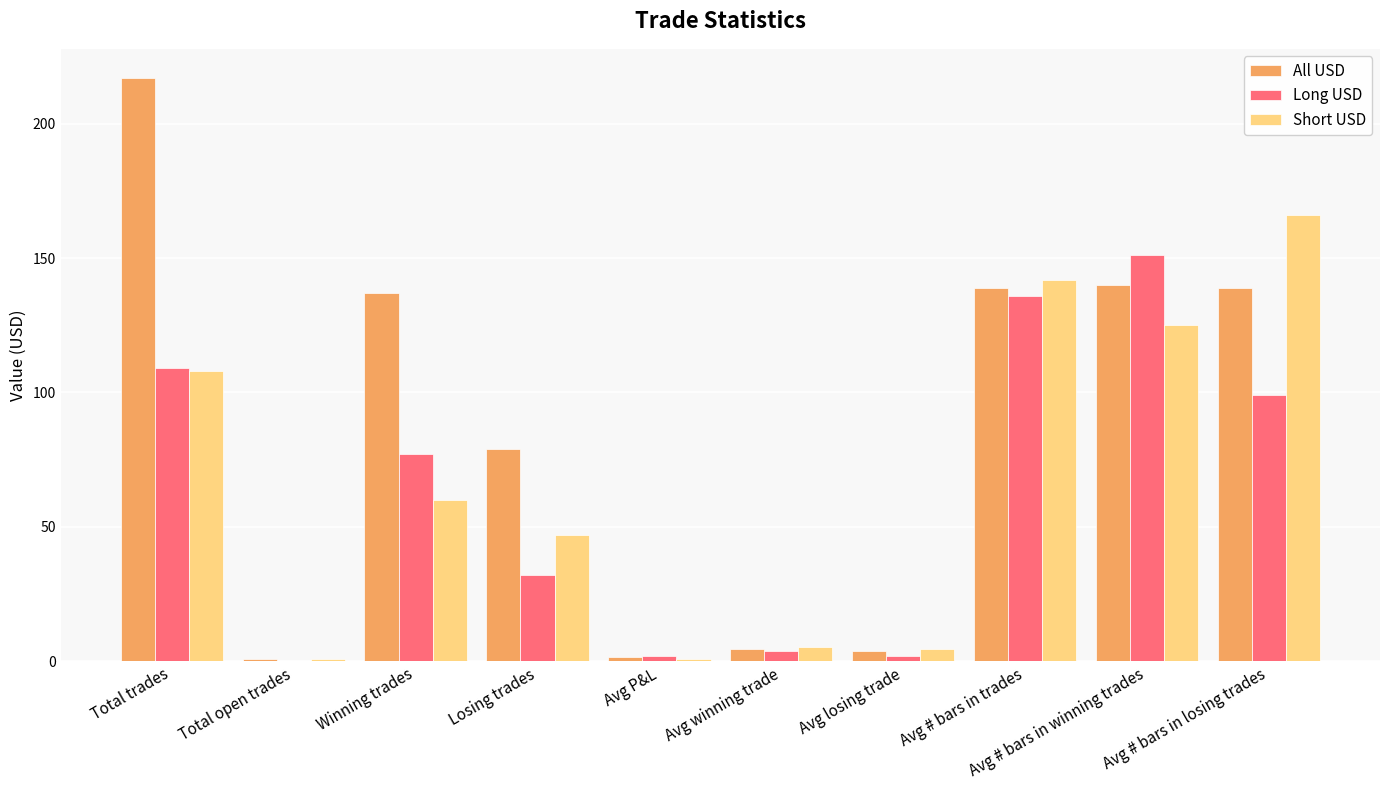

Is it true that Long USD equals 117.4 at Winning trades?

False